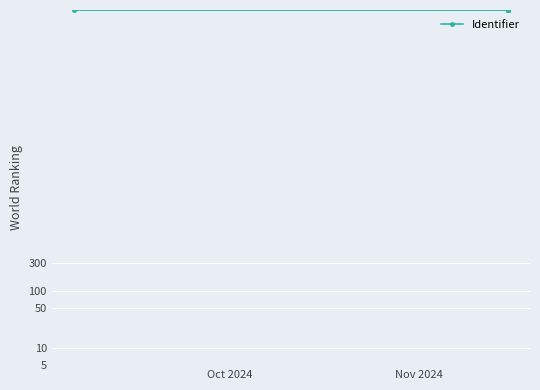

Count the number of data series in this chart.

1